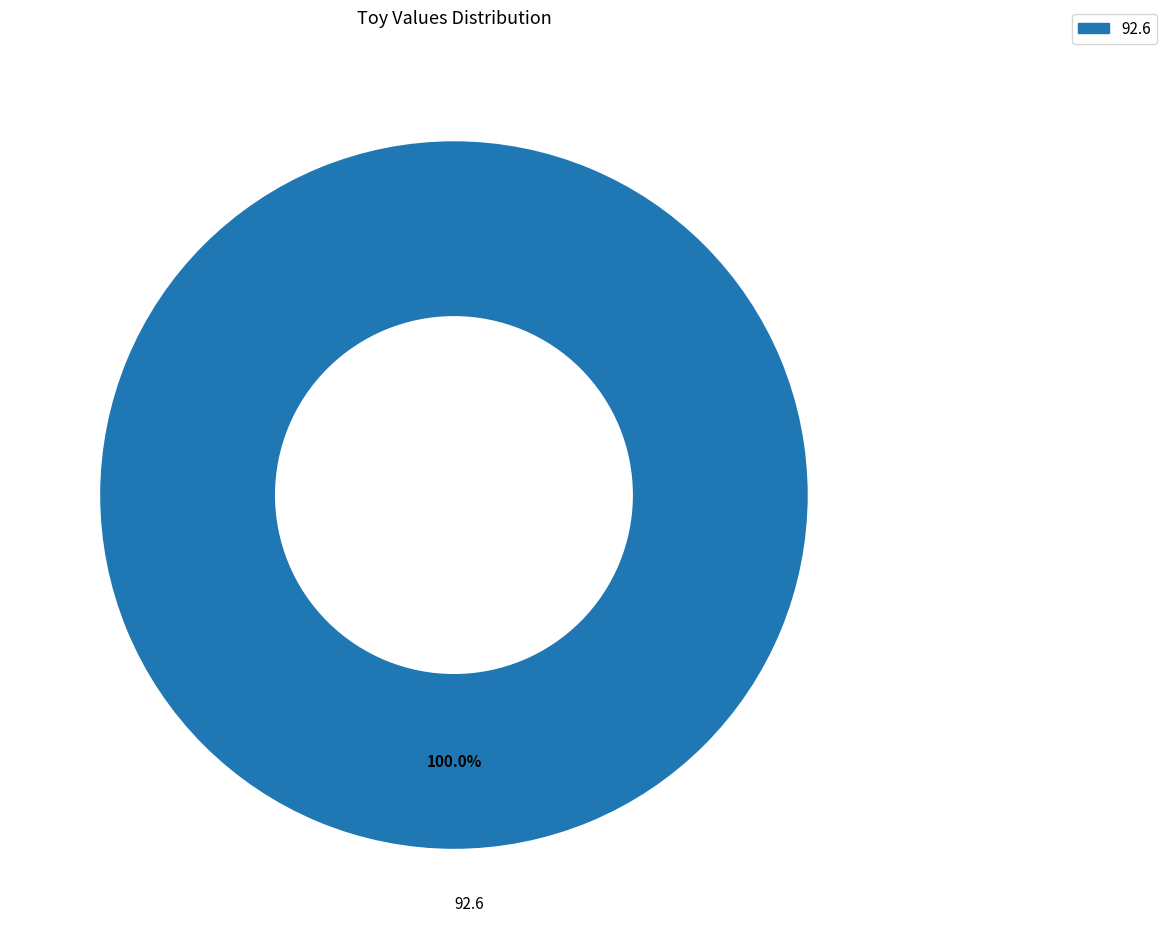

Is there any slice that represents more than half of the pie?

Yes